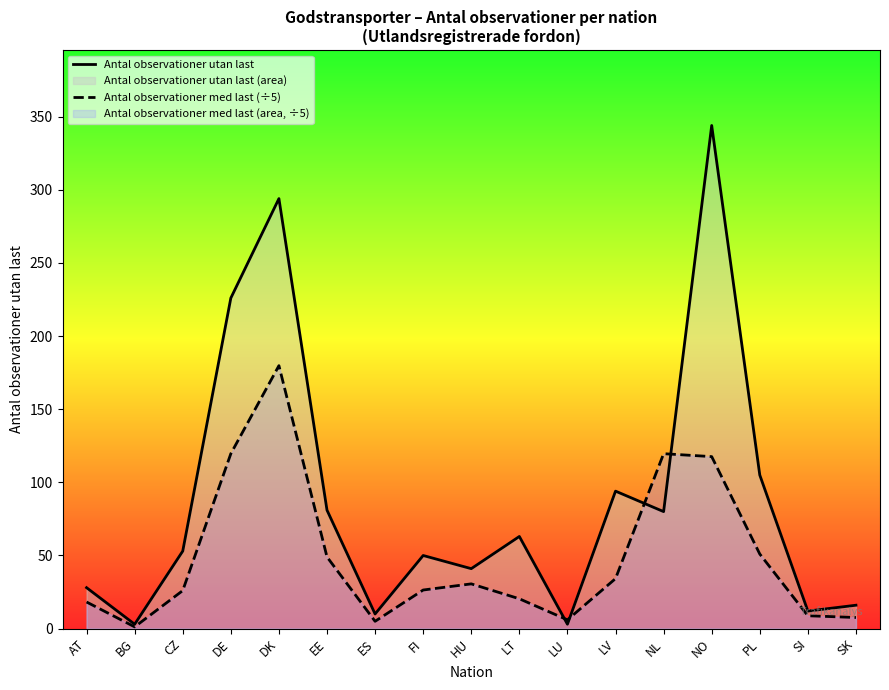

The value of Antal observationer med last (÷5) at LU is 6.0. True or false?

True